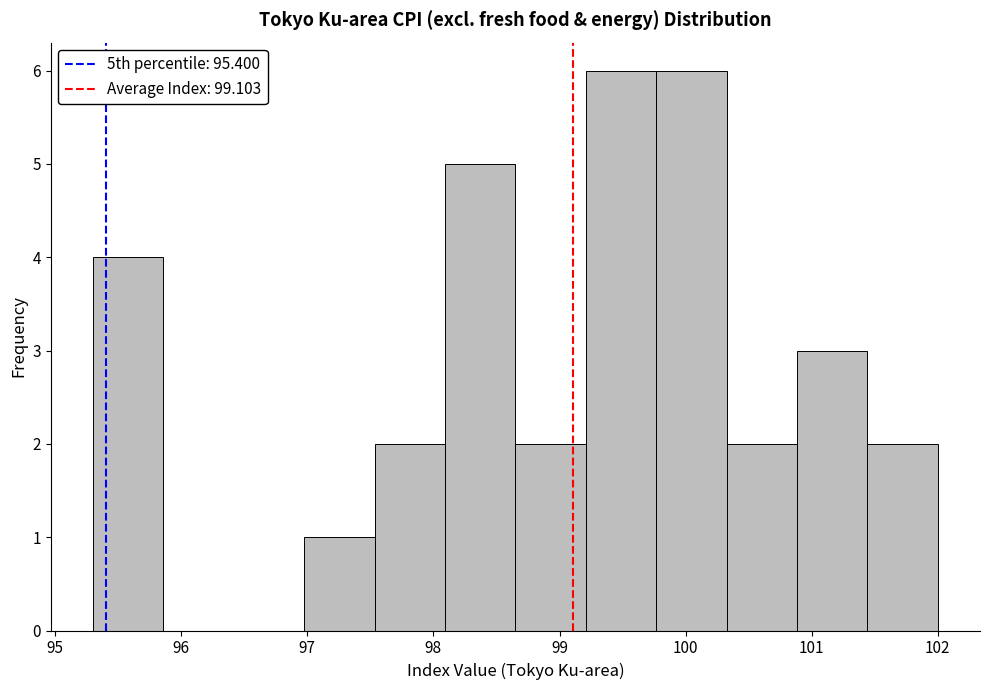

Reading left to right, list every bar in this chart as the range it spans on the x-axis followed by its height. Neither the bar edges nor the heights are printed on the chart, so give them approximately, as read against the axes.

95.3 to 95.9: 4
95.9 to 96.4: 0
96.4 to 97.0: 0
97.0 to 97.5: 1
97.5 to 98.1: 2
98.1 to 98.7: 5
98.7 to 99.2: 2
99.2 to 99.8: 6
99.8 to 100.3: 6
100.3 to 100.9: 2
100.9 to 101.4: 3
101.4 to 102.0: 2